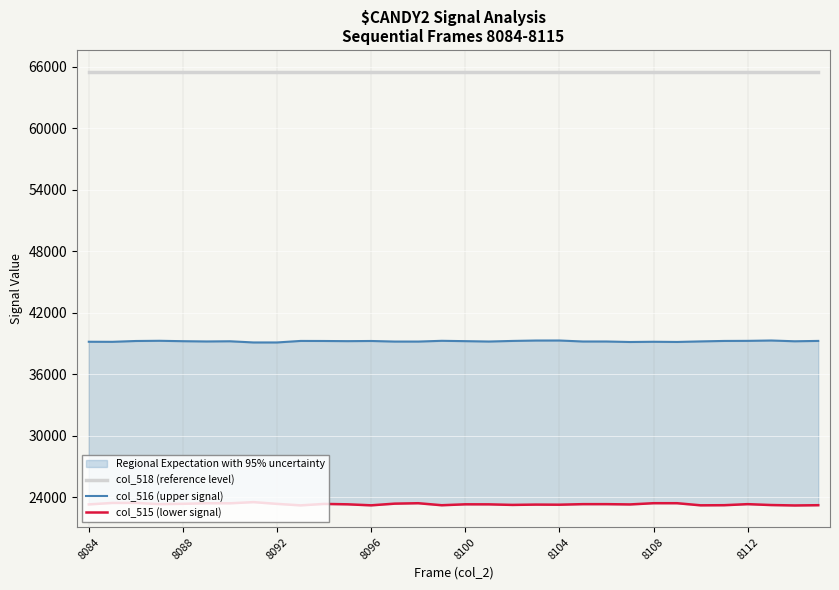

What is the highest value of the col_516 (upper signal) series?

39286